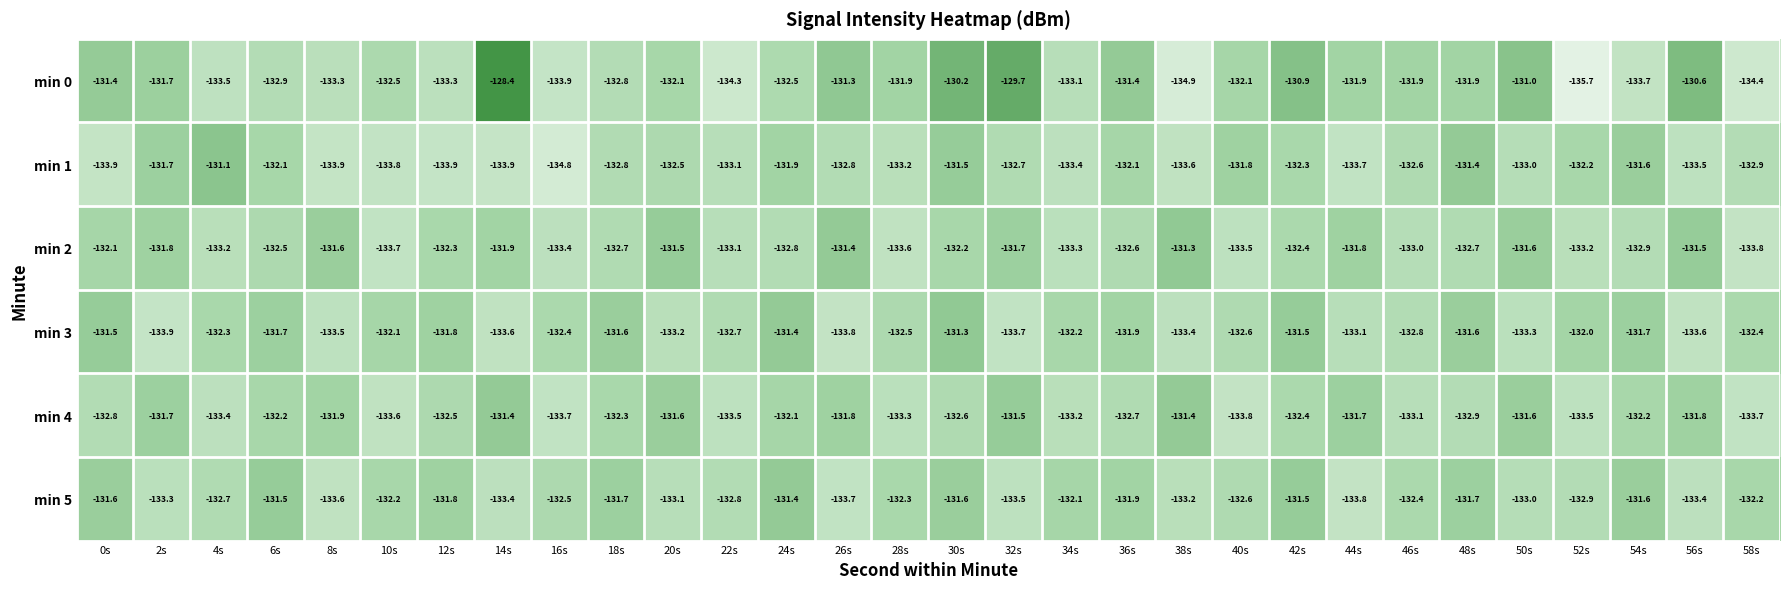

The value of min 0 at 50s is -234.4. True or false?

False